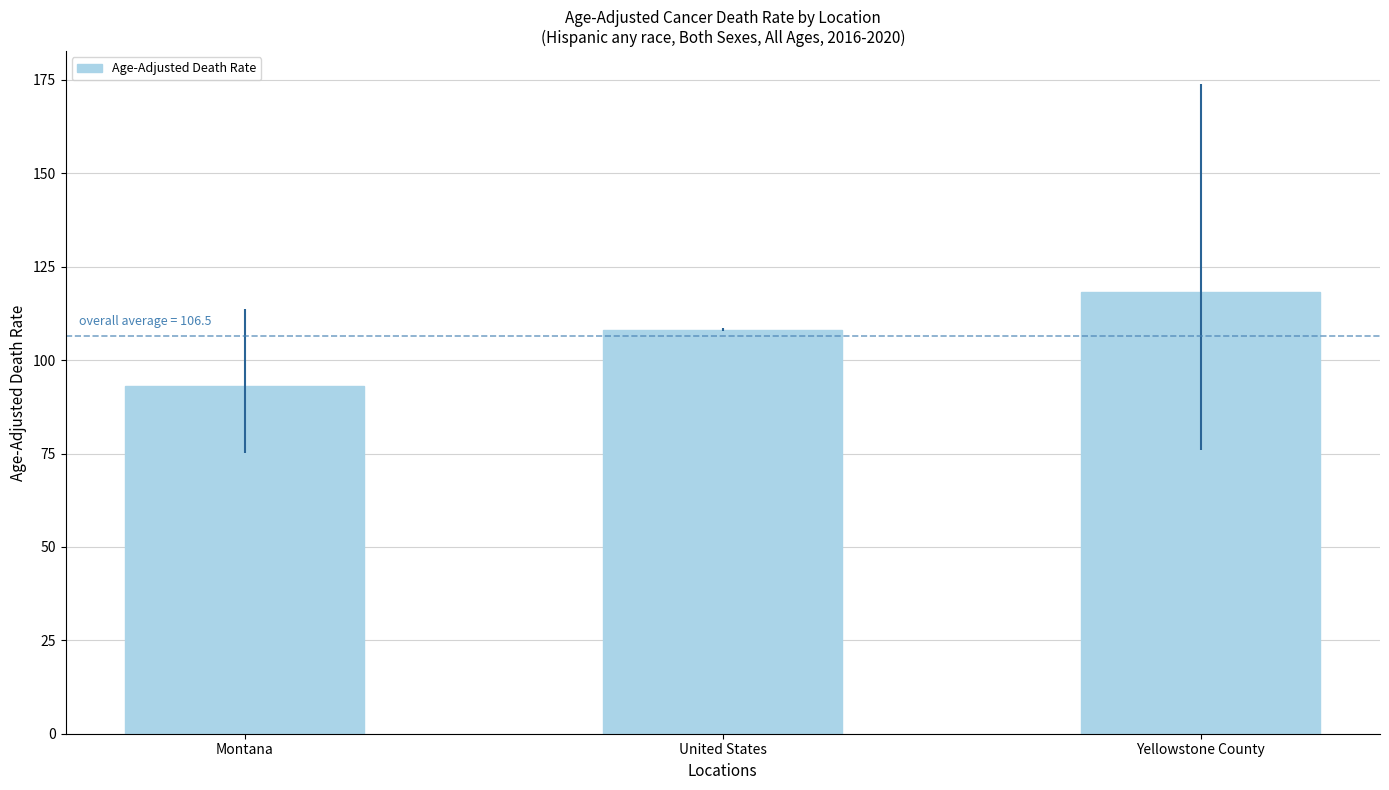

What is the value of the 1st bar from the left?

93.1